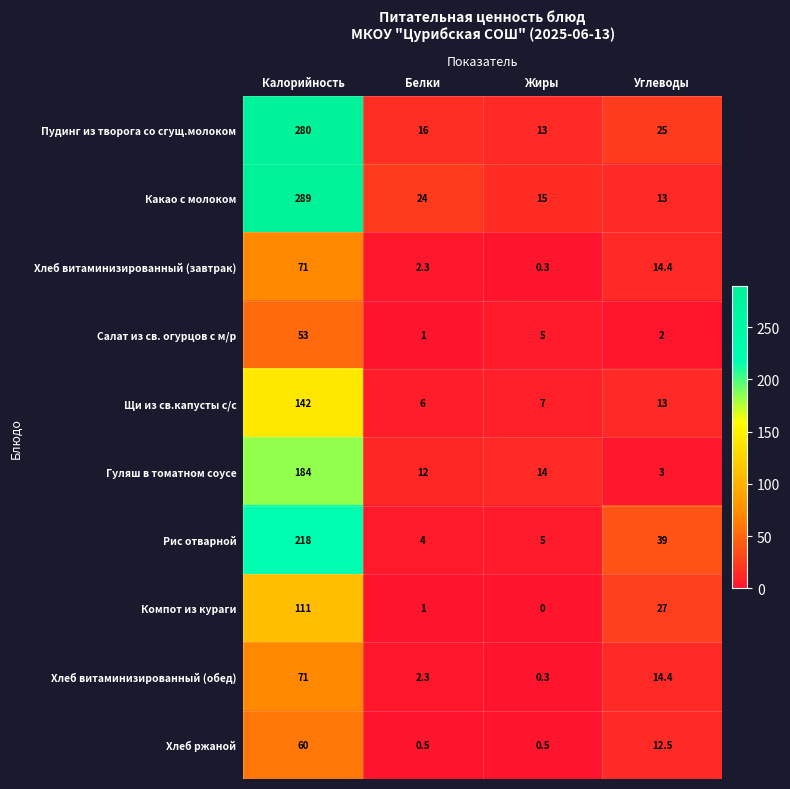

Is the value of Компот из кураги at Углеводы greater than the value of Гуляш в томатном соусе at Жиры?

Yes